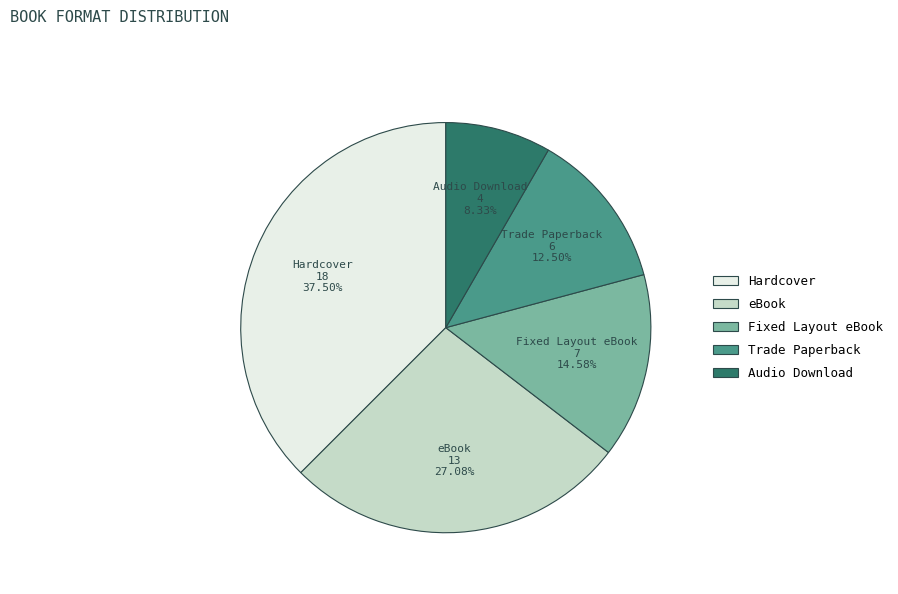

Which category has the smallest portion of the pie?

Audio Download